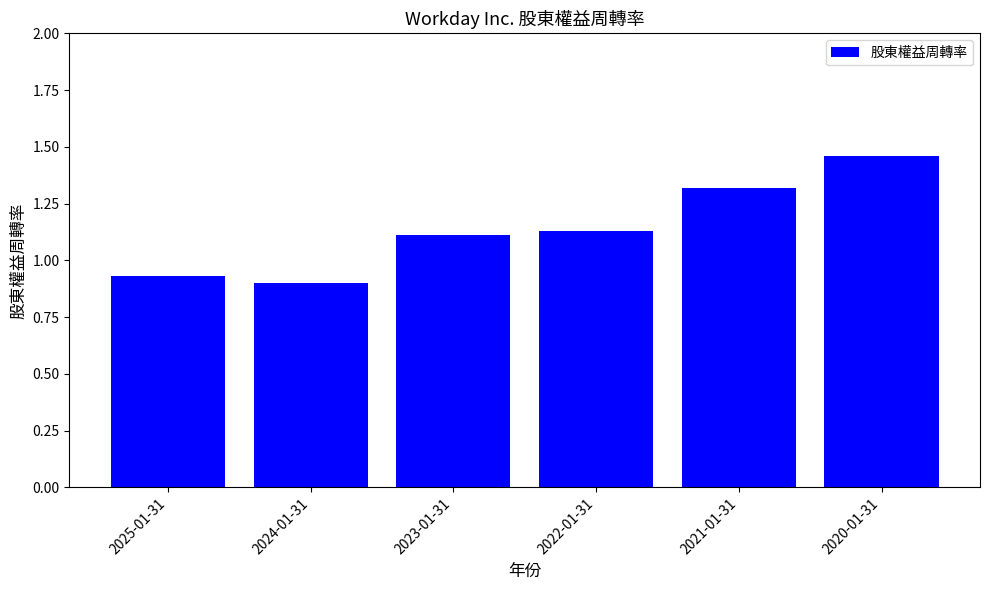

What is the sum of the values at 2025-01-31 and 2022-01-31?

2.1